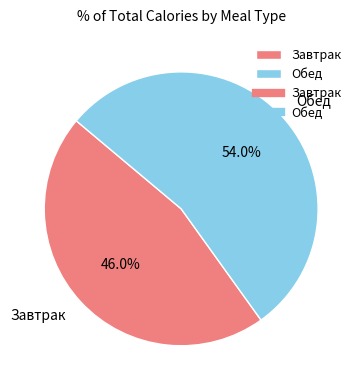

How many segments does this pie chart have?

2